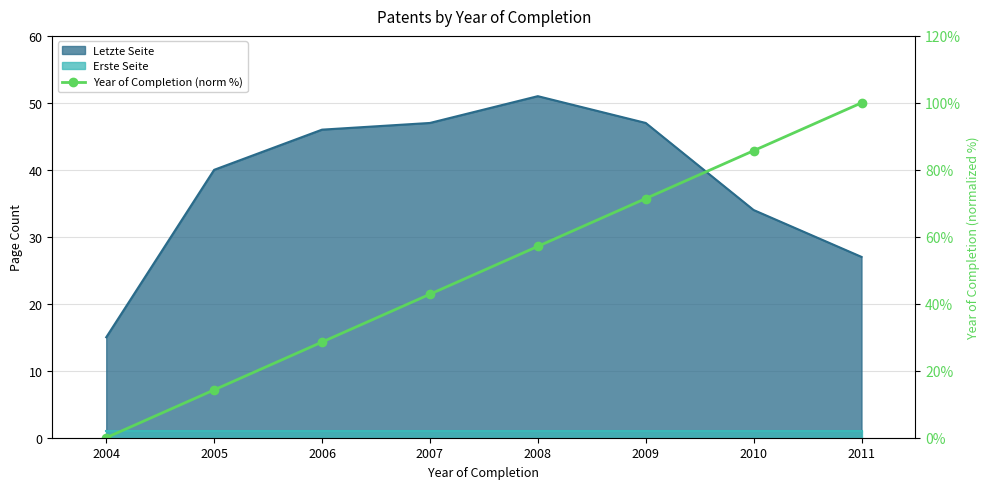

The value at 2004 is -69.5. True or false?

False